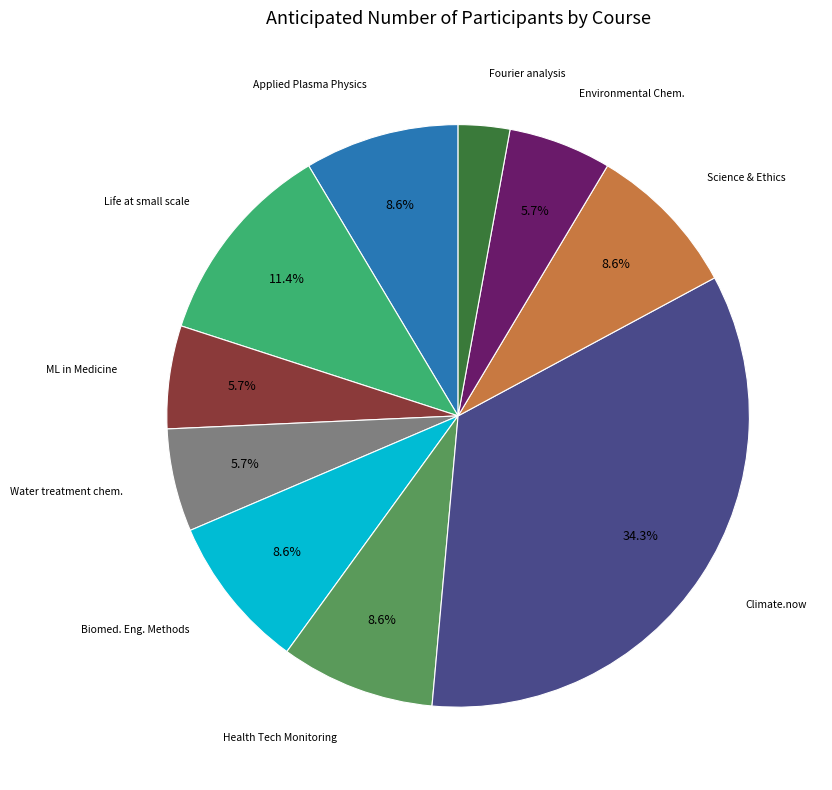

Does any single category account for the majority?

No